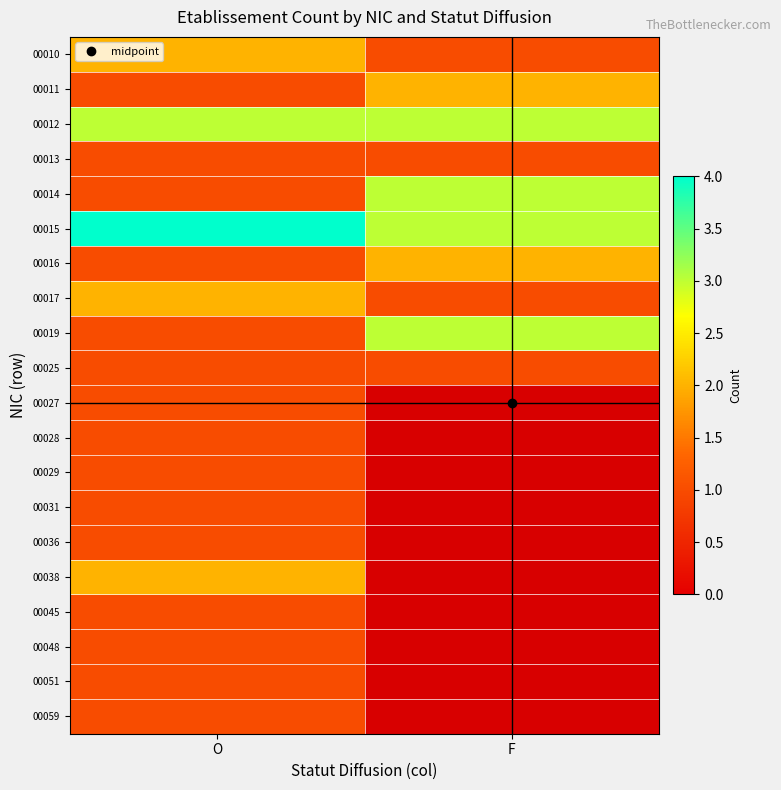

What is the difference between the maximum and minimum values in the 00011 series?

1.0